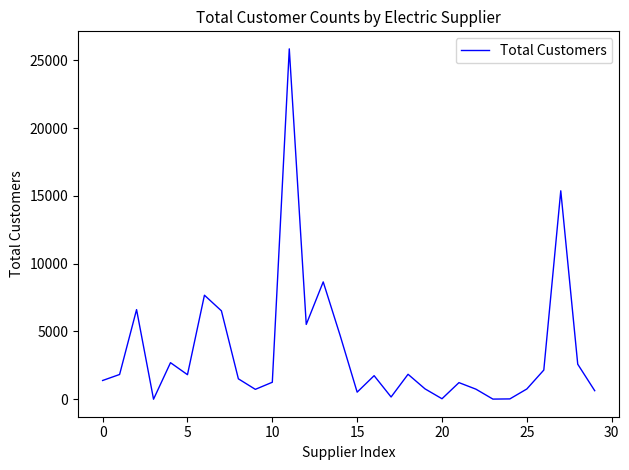

What is the maximum value shown in the chart?

25838